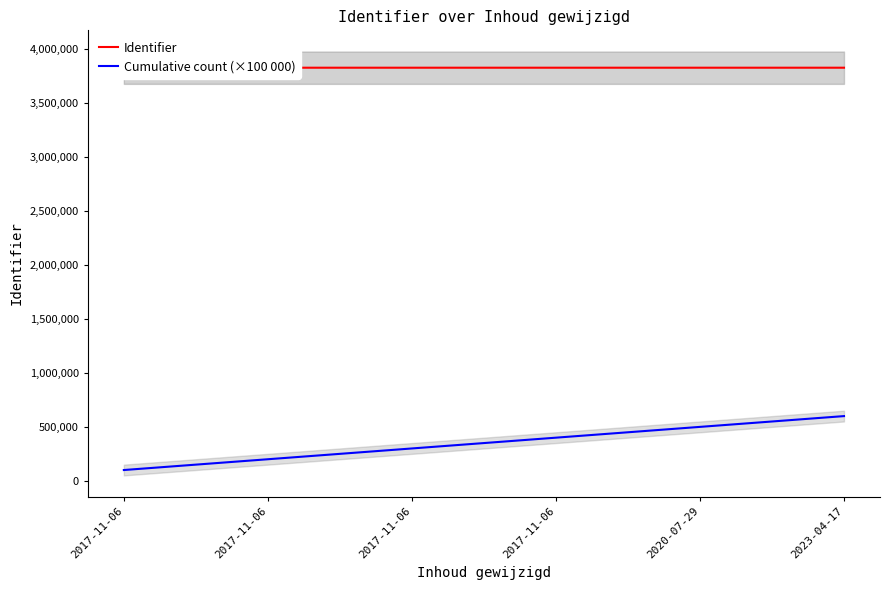

Is this an area chart (filled region under the line)?

No